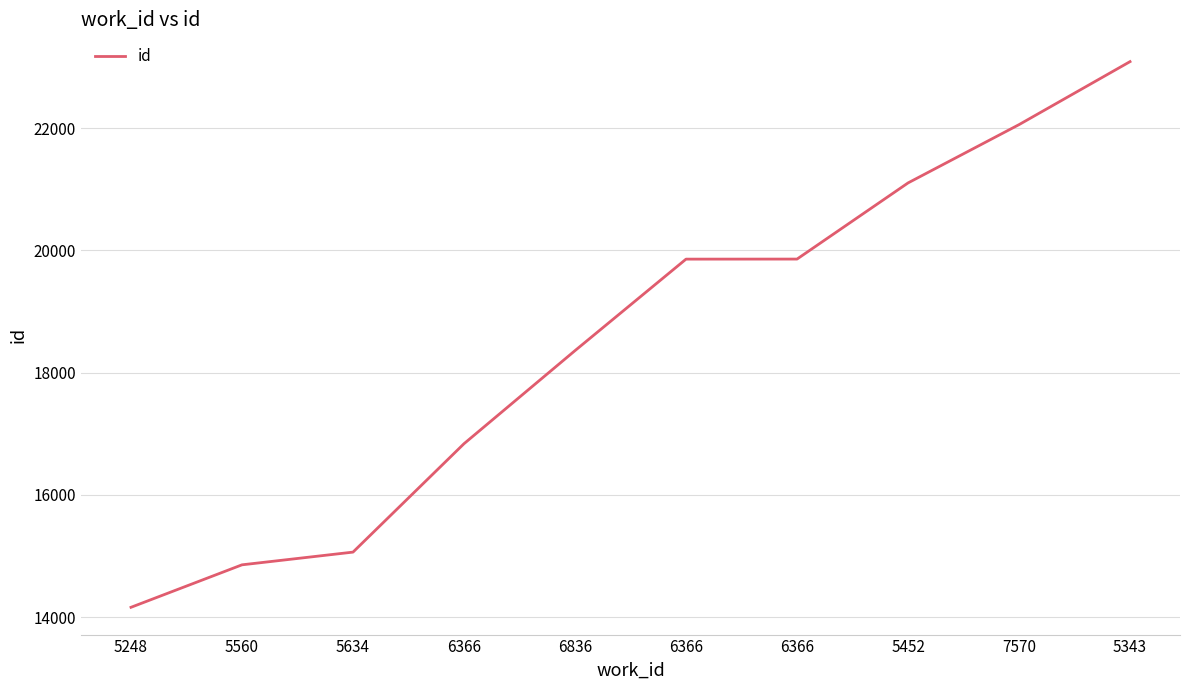

Does the chart have visible grid lines?

Yes